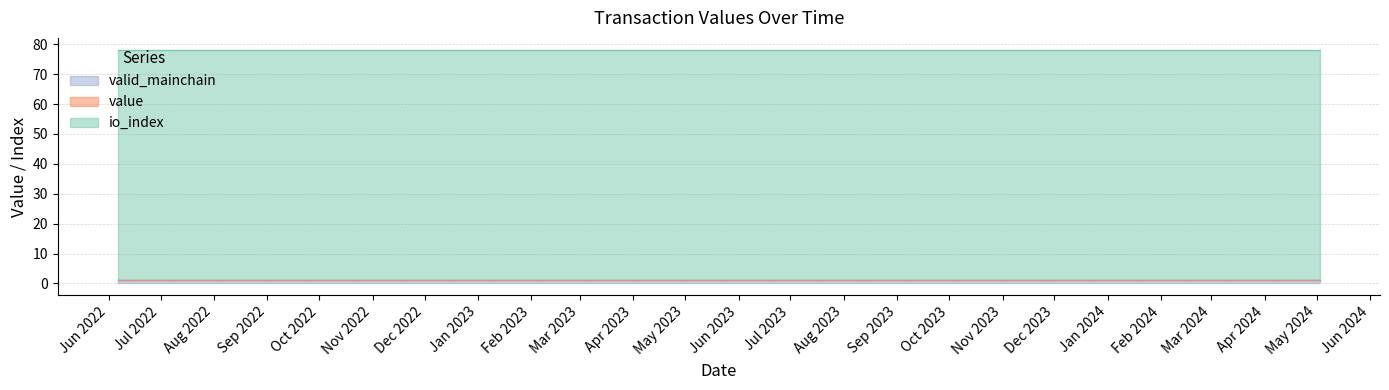

Is the value of io_index at 11 greater than the value of value at 3?

Yes